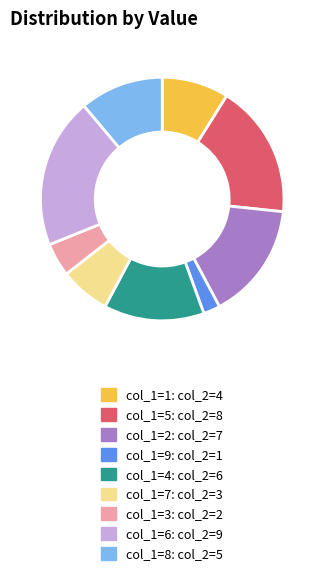

How many segments does this pie chart have?

9